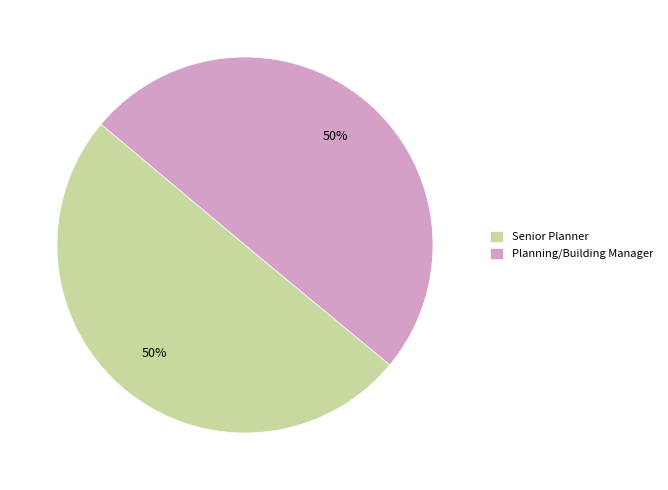

True or false: Planning/Building Manager accounts for 37% of the total.

False